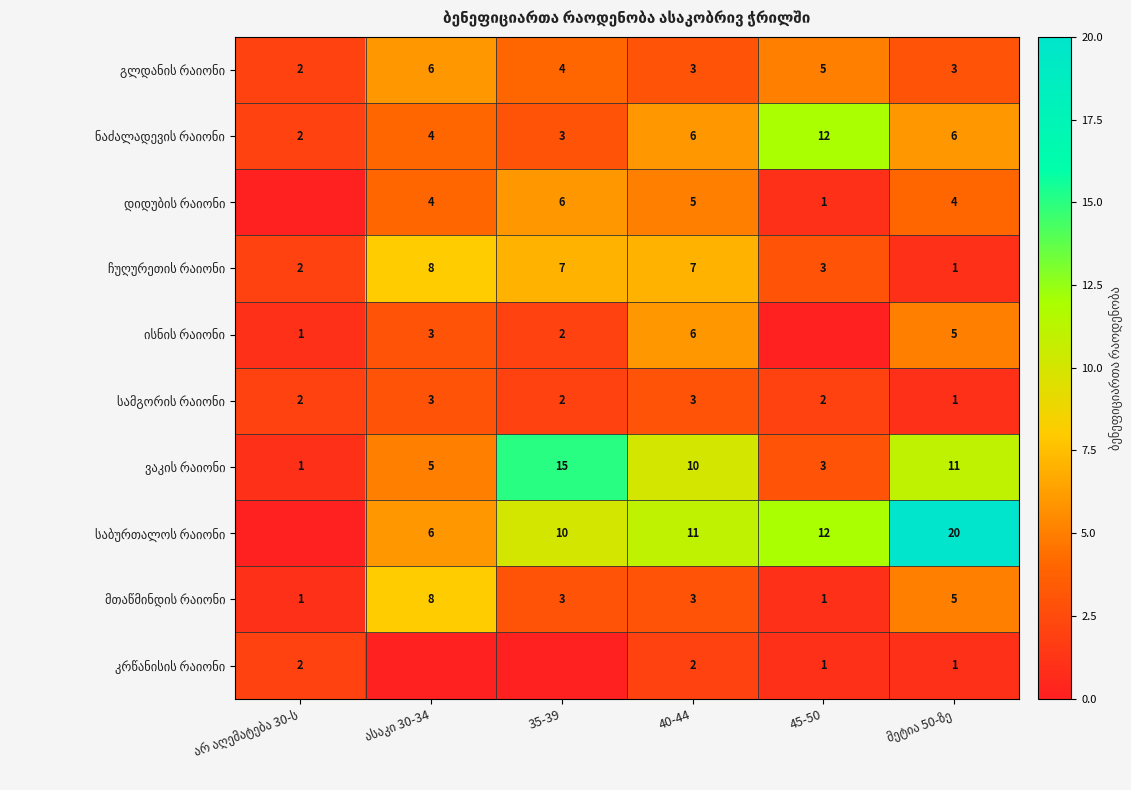

Count the number of data series in this chart.

10